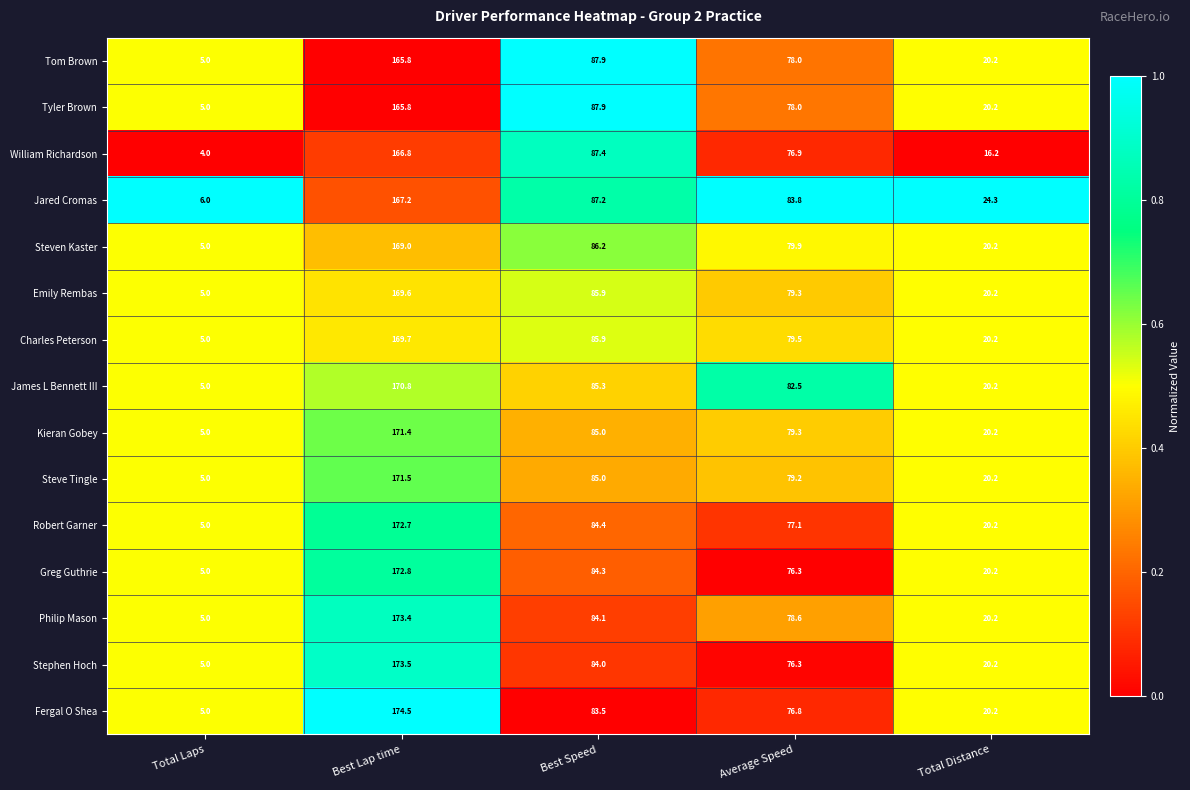

How many series are shown in this chart?

15